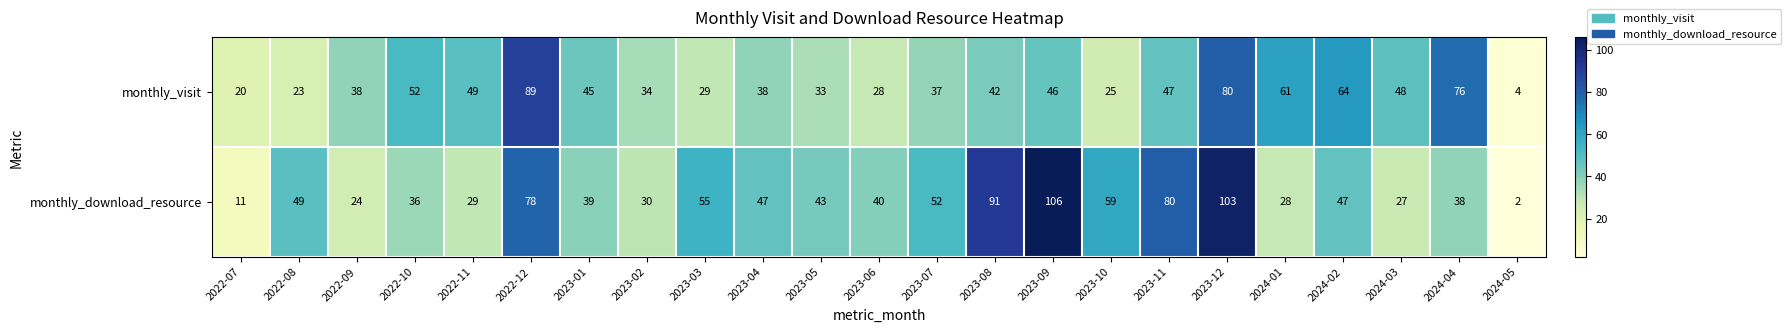

At how many categories does at least one series exceed 71?

6